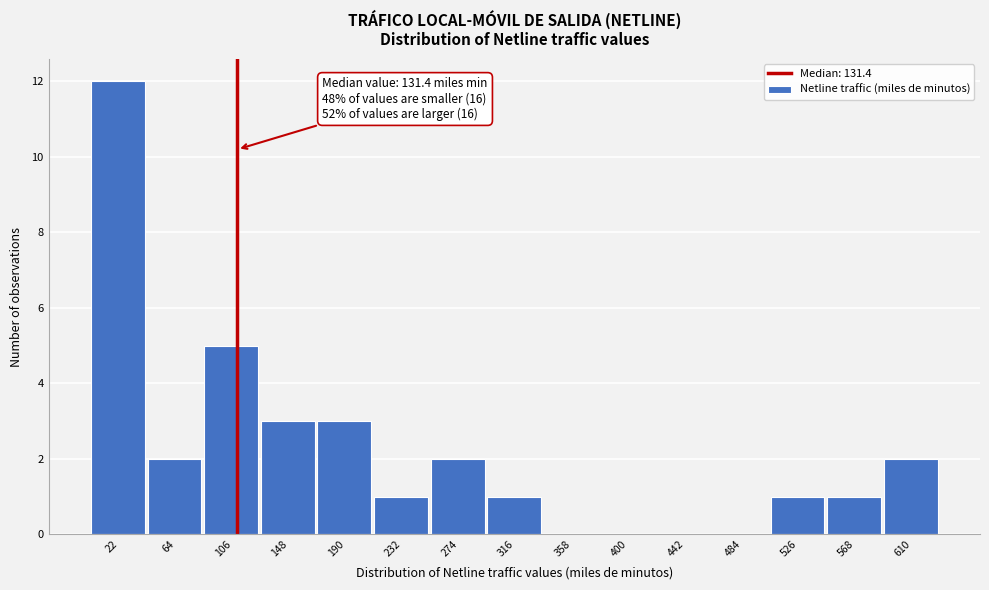

Reading left to right, transcribe all the data shown in this chart.

22=12	64=2	106=5	148=3	190=3	232=1	274=2	316=1	358=0	400=0	442=0	484=0	526=1	568=1	610=2